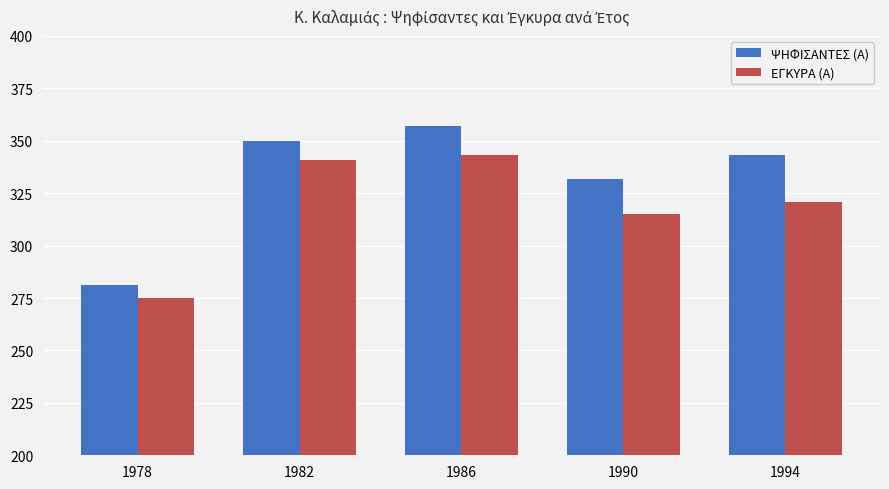

Rank the series by their maximum value, from lowest to highest.

ΕΓΚΥΡΑ (Α), ΨΗΦΙΣΑΝΤΕΣ (Α)